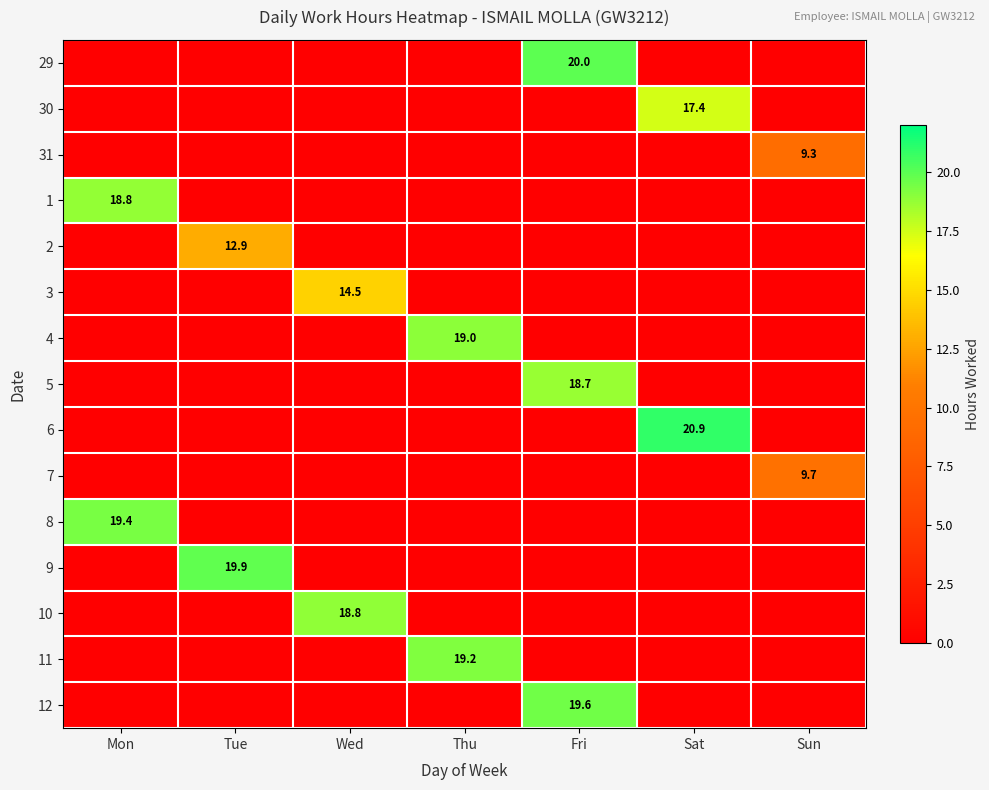

Is it true that 7 equals 6.1 at Sun?

False